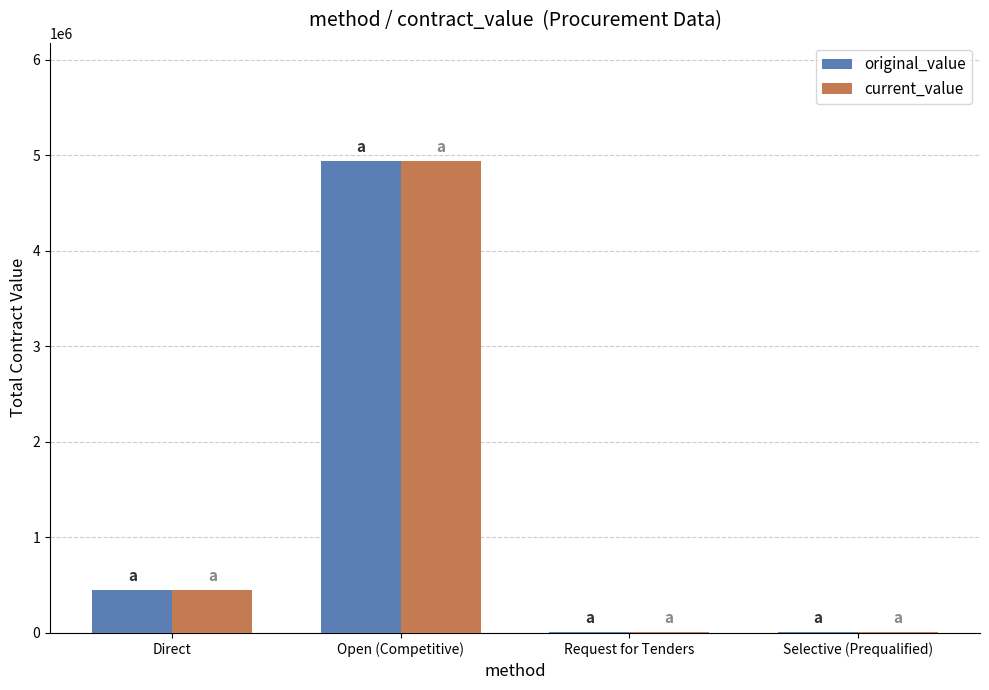

What are all the series names shown in the legend?

original_value, current_value